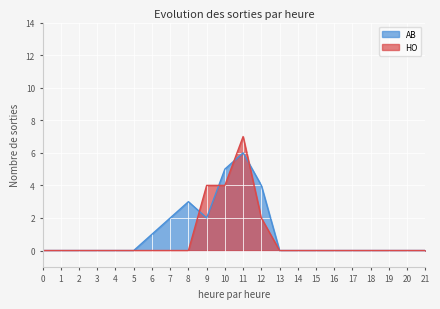

True or false: HO has a value of 9 at 11.

False